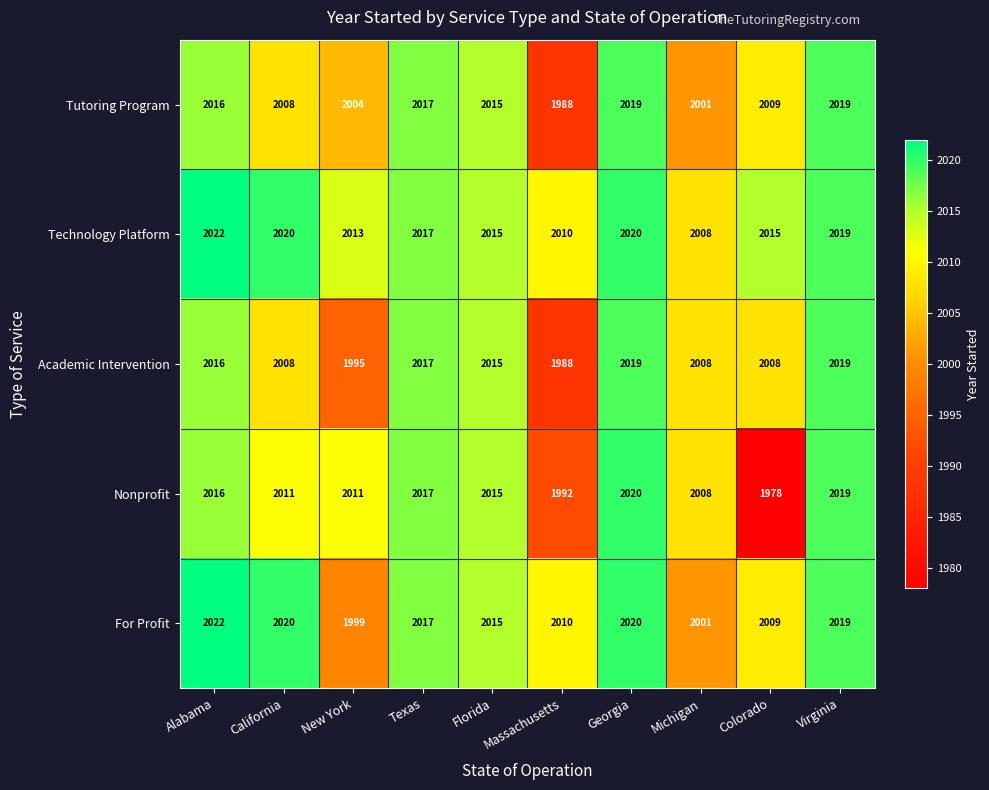

What is the minimum value shown in the chart?

1978